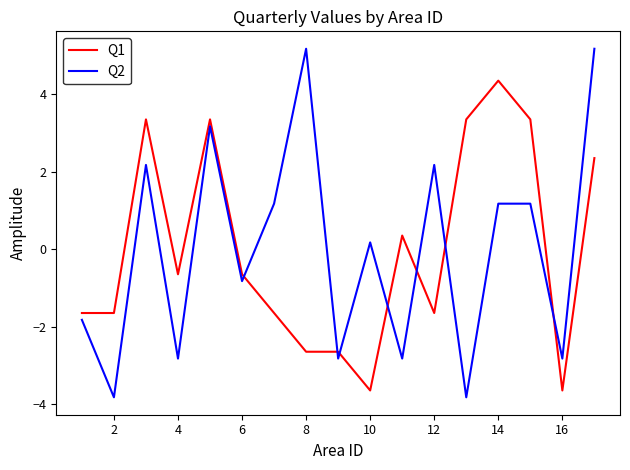

How many values in the Q1 series exceed 0?

7